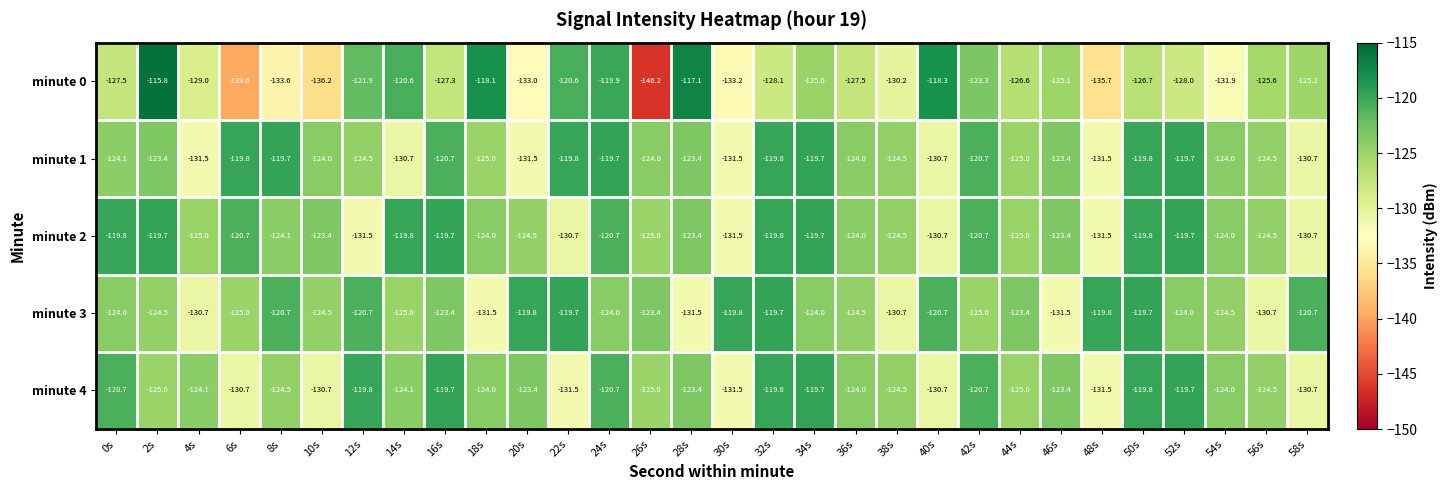

How many data points does each series have?

30